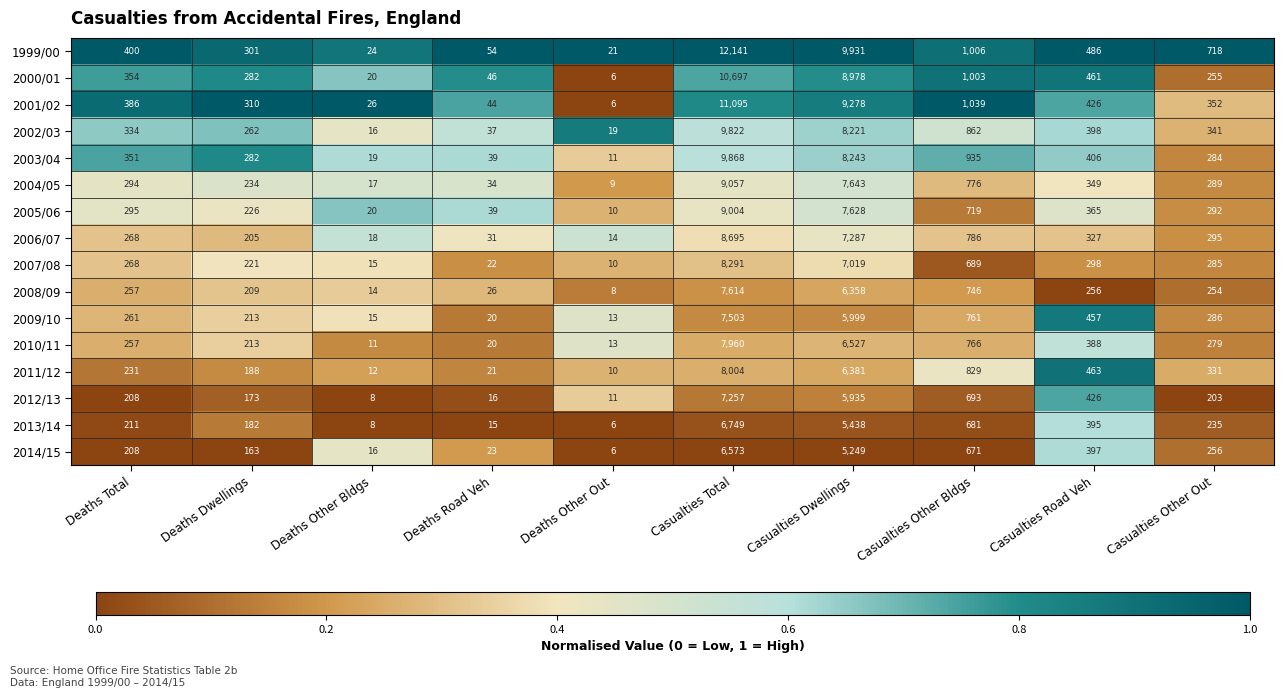

At which category is the sum across all series the highest?

Casualties Total